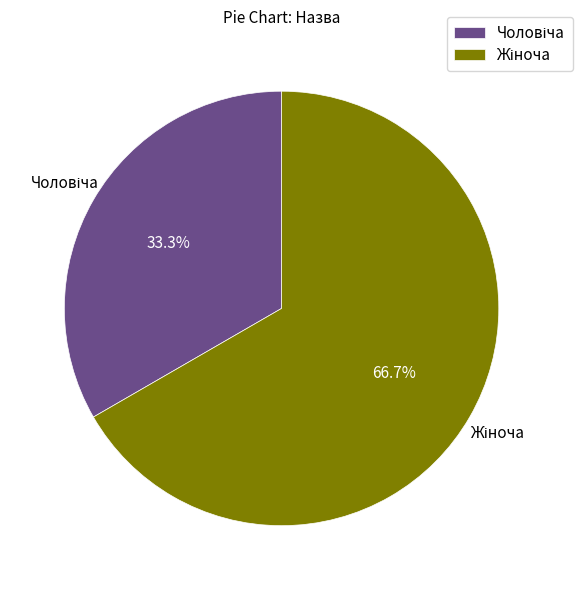

Is there a majority slice in this chart?

Yes